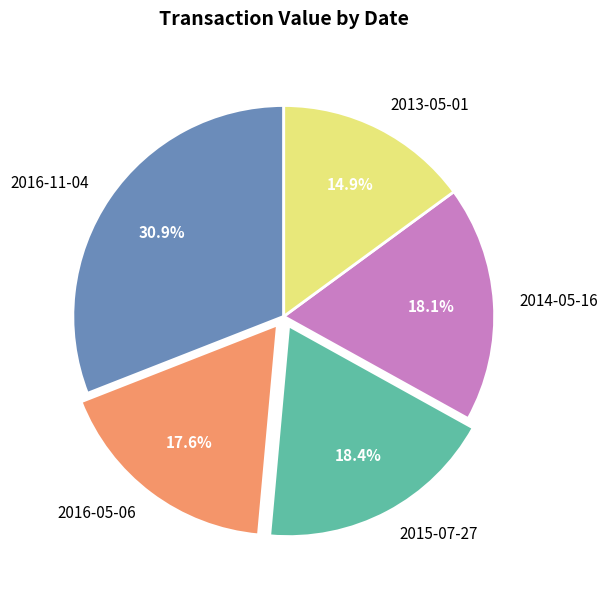

Is the sum of 2016-05-06 and 2015-07-27 greater than half?

No